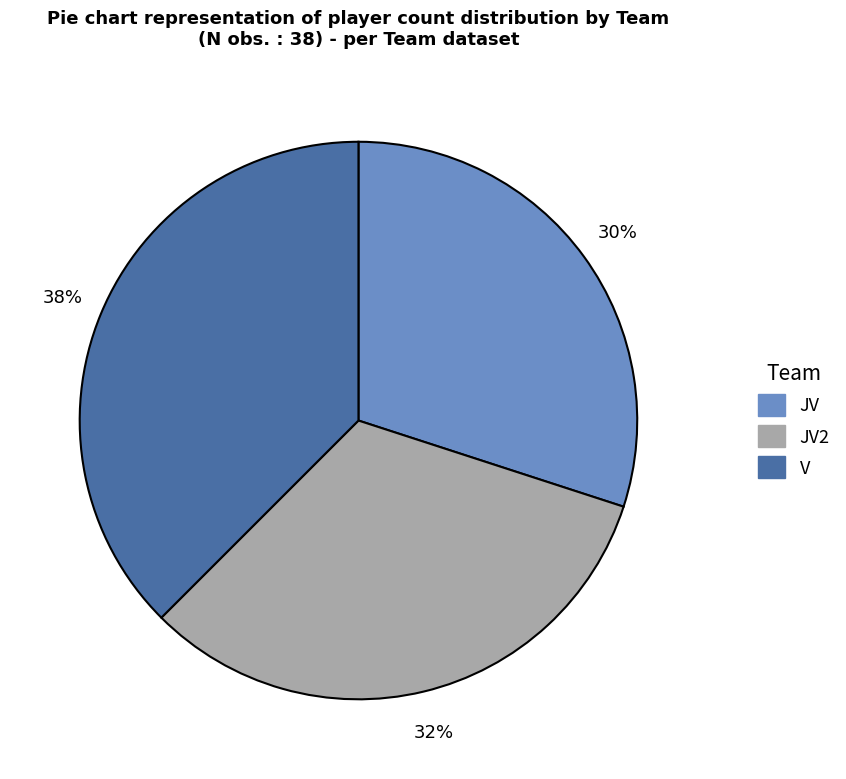

Is there a majority slice in this chart?

No